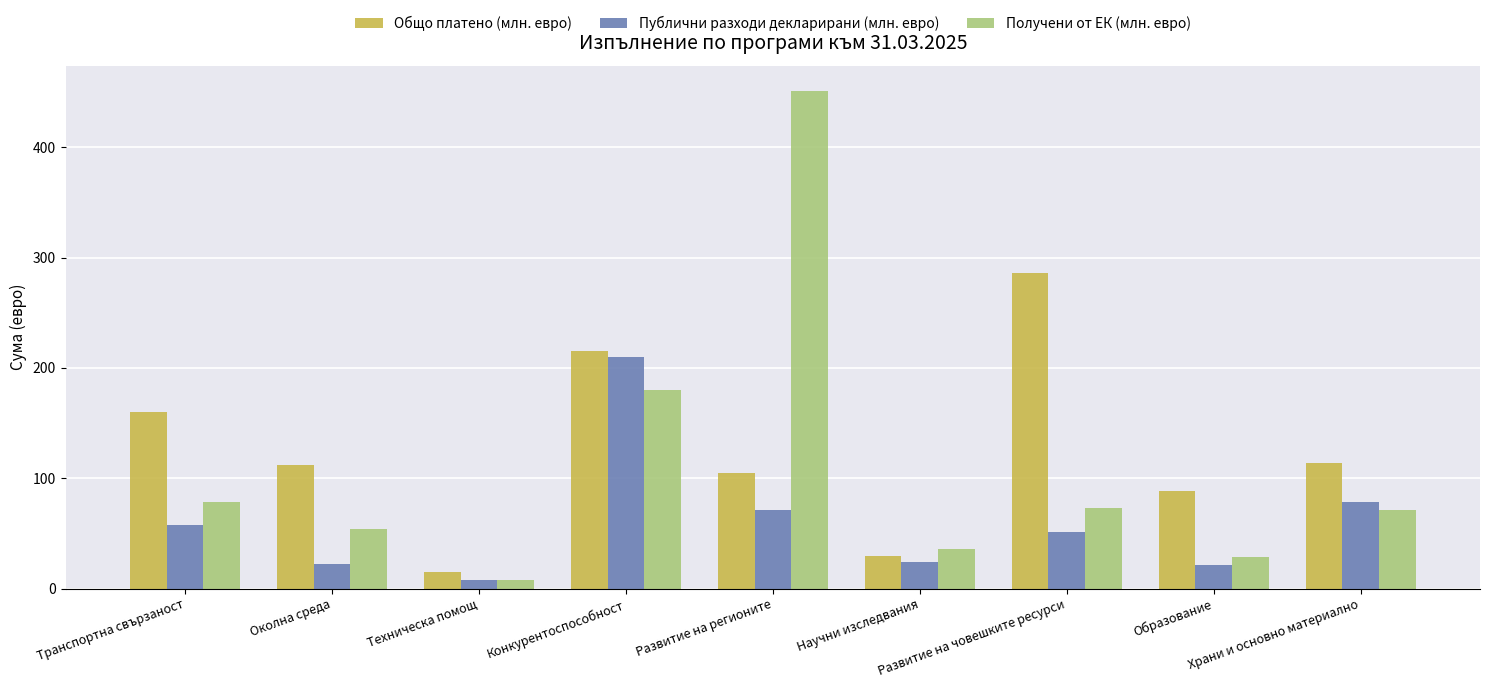

At which label does Публични разходи декларирани (млн. евро) reach its minimum?

Техническа помощ